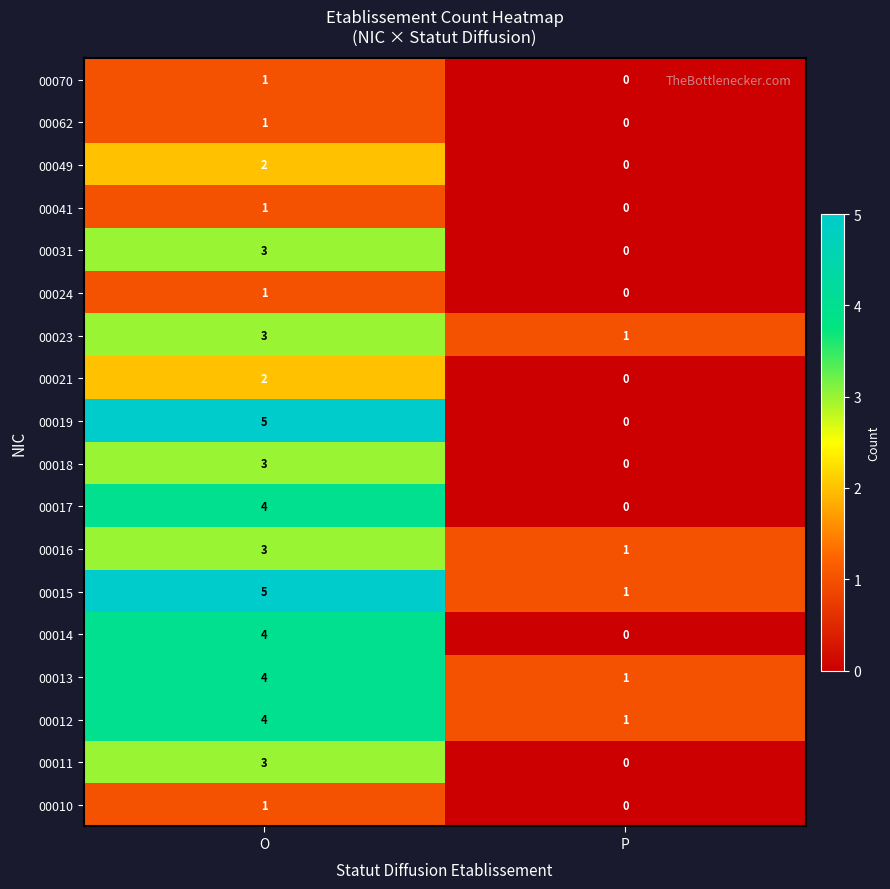

How many categories are shown in the chart?

2